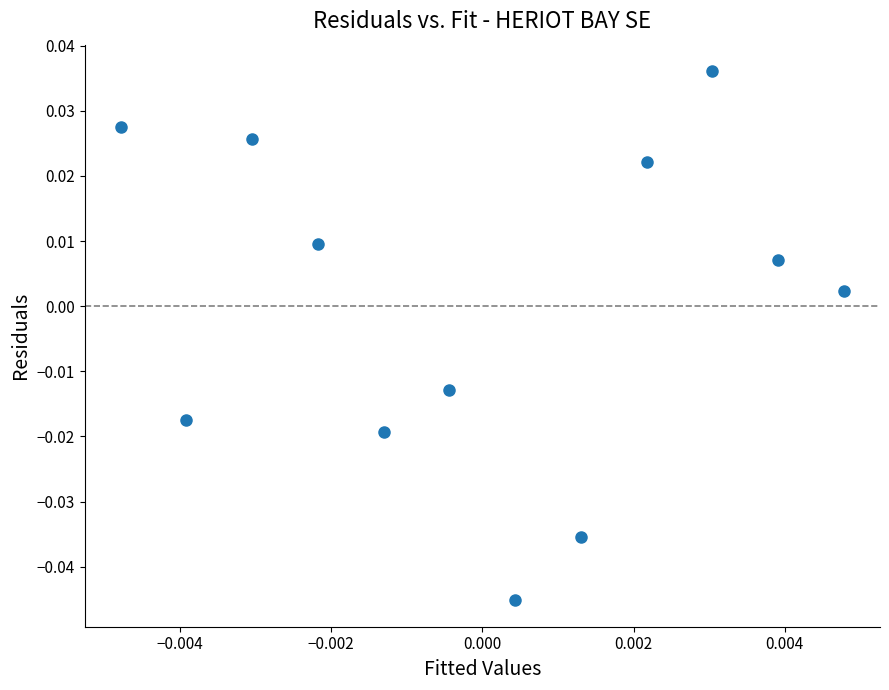

How many points are shown in the scatter plot?

12